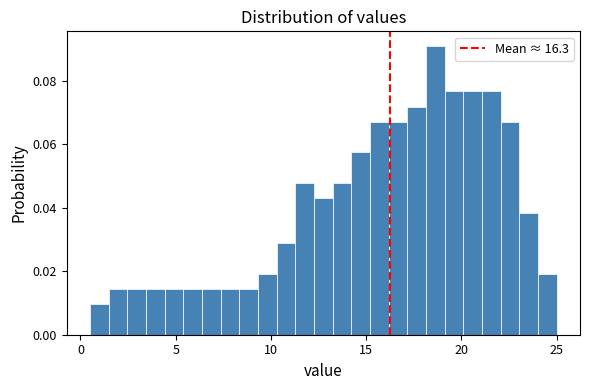

Around what value on the x-axis is the tallest bar? Give the approximate position of its centre, as read against the axis.

18.5